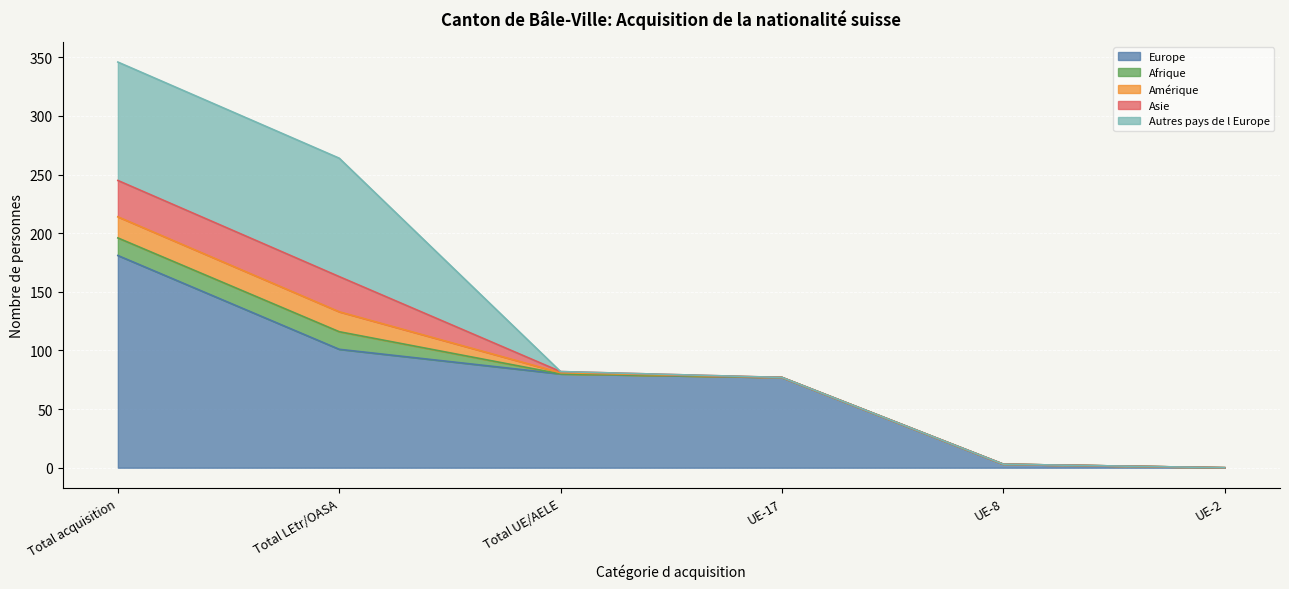

Reading left to right, what are all the values shown in this chart?

Europe: Total acquisition=181	Total LEtr/OASA=101	Total UE/AELE=80	UE-17=77	UE-8=3	UE-2=0
Afrique: Total acquisition=15	Total LEtr/OASA=15	Total UE/AELE=0	UE-17=0	UE-8=0	UE-2=0
Amérique: Total acquisition=18	Total LEtr/OASA=17	Total UE/AELE=1	UE-17=0	UE-8=0	UE-2=0
Asie: Total acquisition=31	Total LEtr/OASA=30	Total UE/AELE=1	UE-17=0	UE-8=0	UE-2=0
Autres pays de l Europe: Total acquisition=101	Total LEtr/OASA=101	Total UE/AELE=0	UE-17=0	UE-8=0	UE-2=0